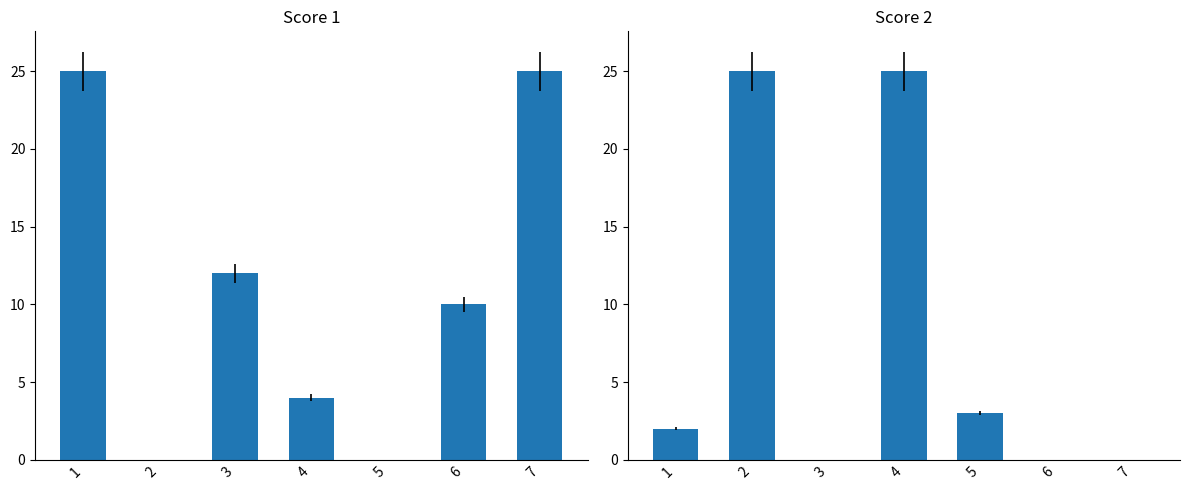

Which series changed the most between 2 and 4?

Score 1